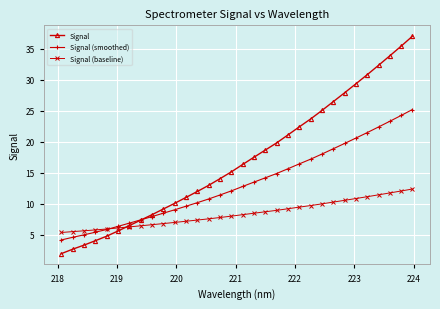

Which series has the largest range (max minus min)?

Signal